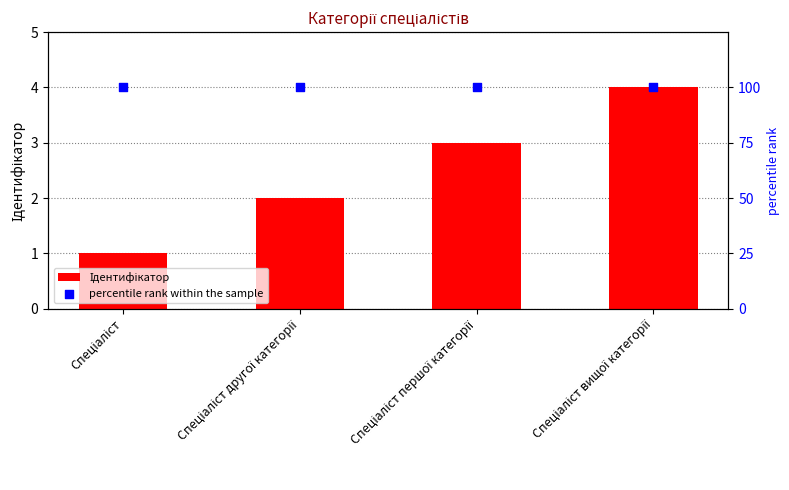

Is the value of percentile rank within the sample at Спеціаліст вищої категорії greater than the value of Ідентифікатор at Спеціаліст вищої категорії?

Yes